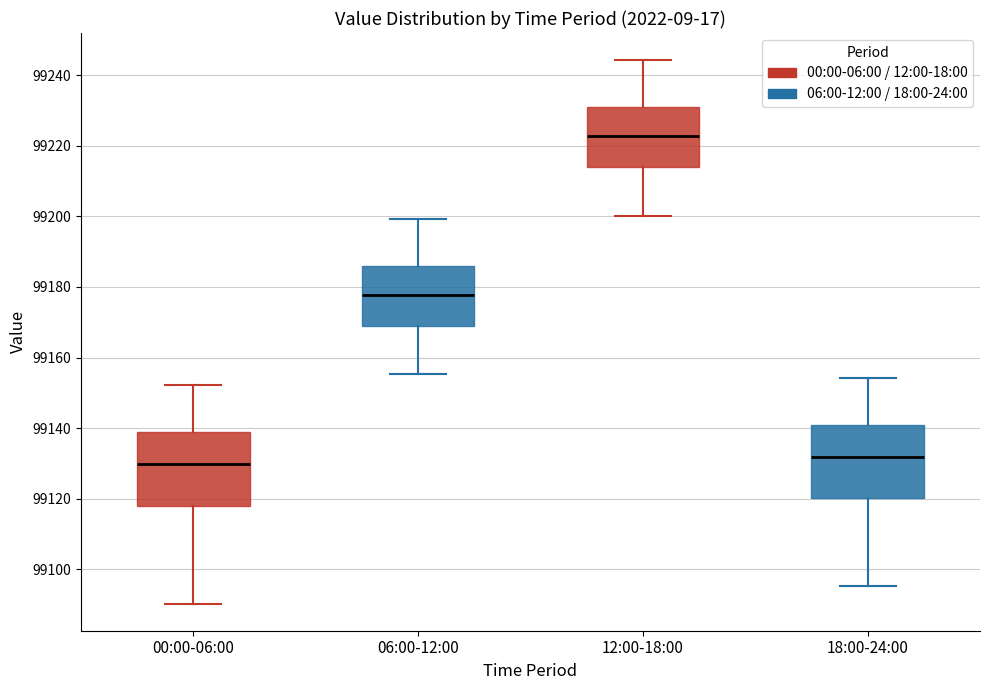

Which box's median line is the highest?

12:00-18:00